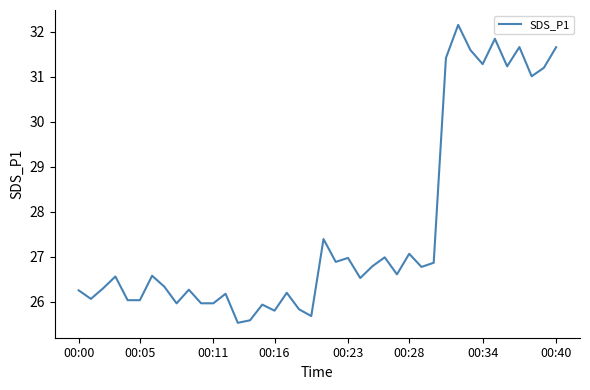

What is the maximum value shown in the chart?

32.2